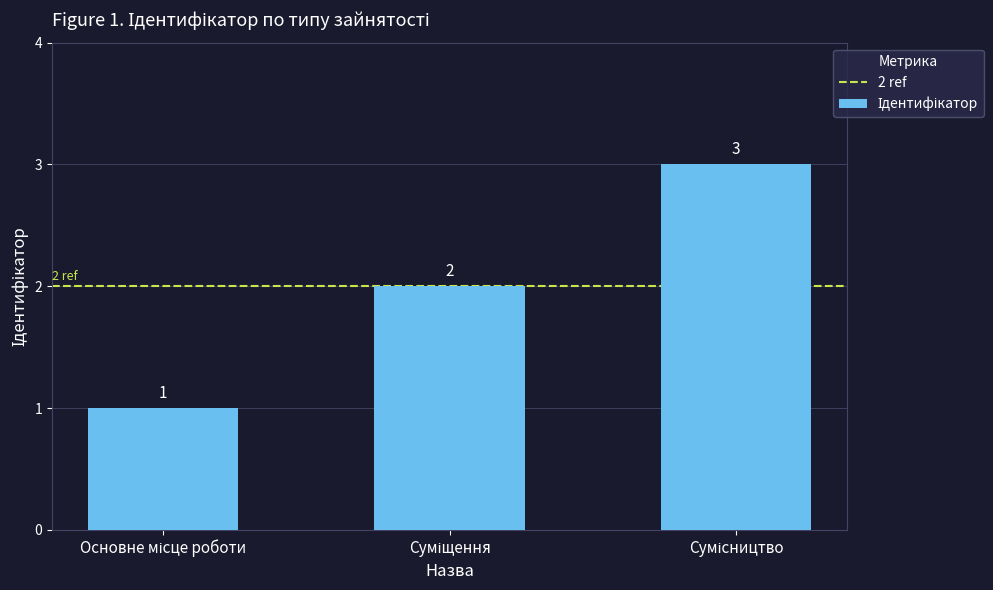

How many values are between 1 and 3?

3